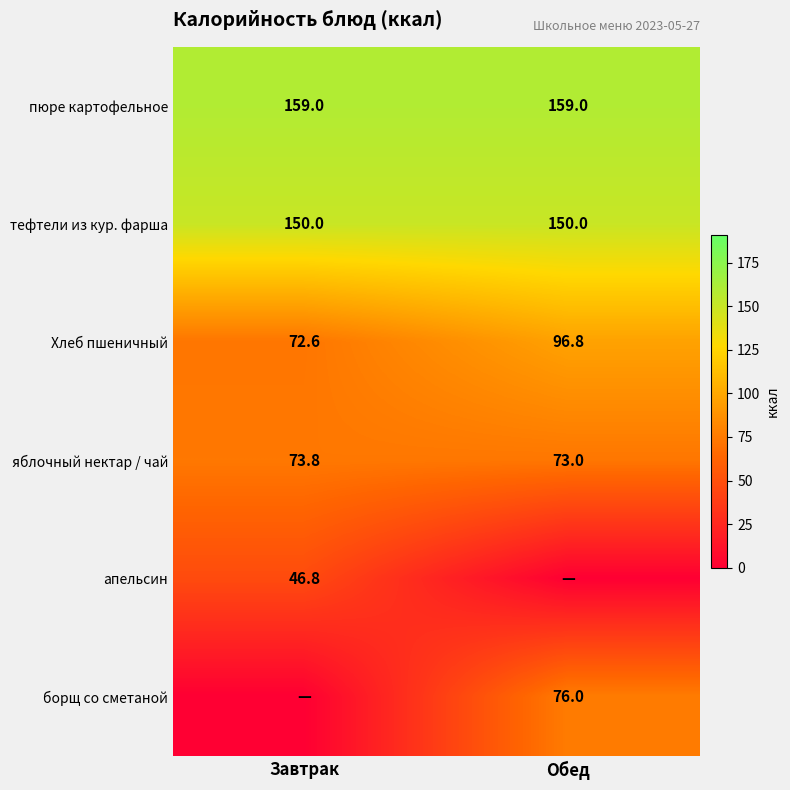

What is the lowest value of the яблочный нектар / чай series?

73.0